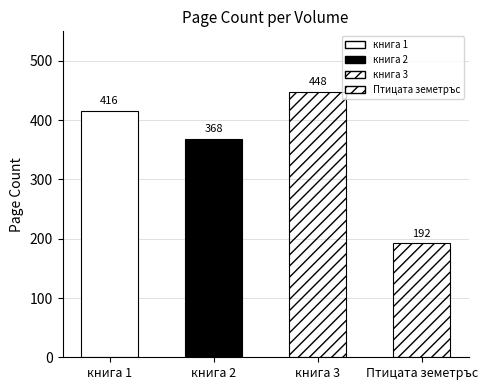

Rank the categories by value from lowest to highest.

Птицата земетръс, книга 2, книга 1, книга 3